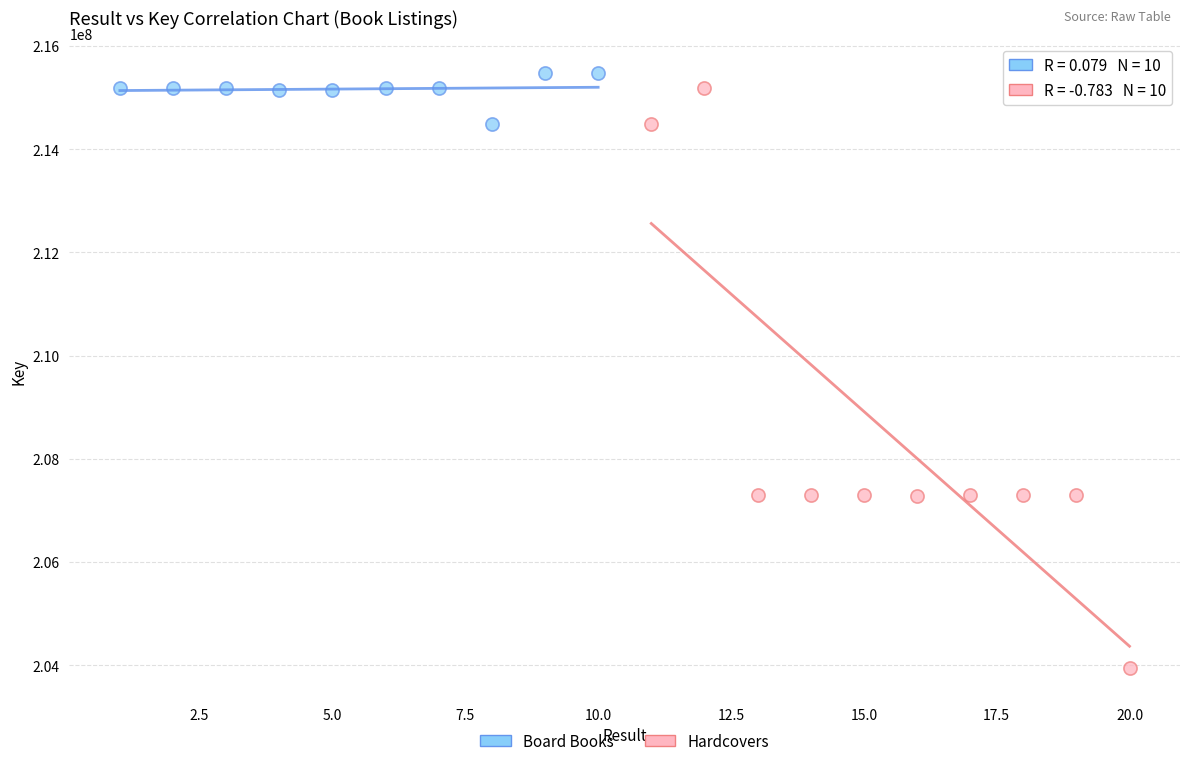

Which series has the widest spread of Y values?

Hardcovers